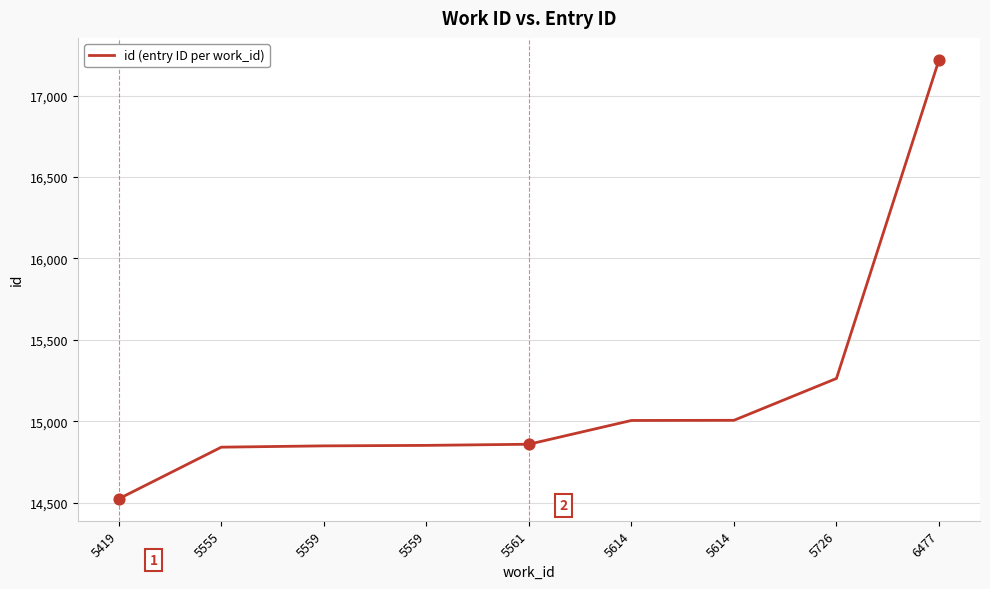

Which has a higher value, 5614 or 5419?

5614